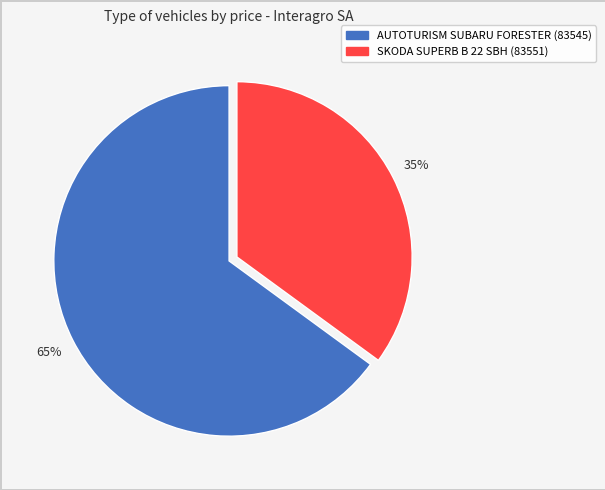

Is there any slice that represents more than half of the pie?

Yes